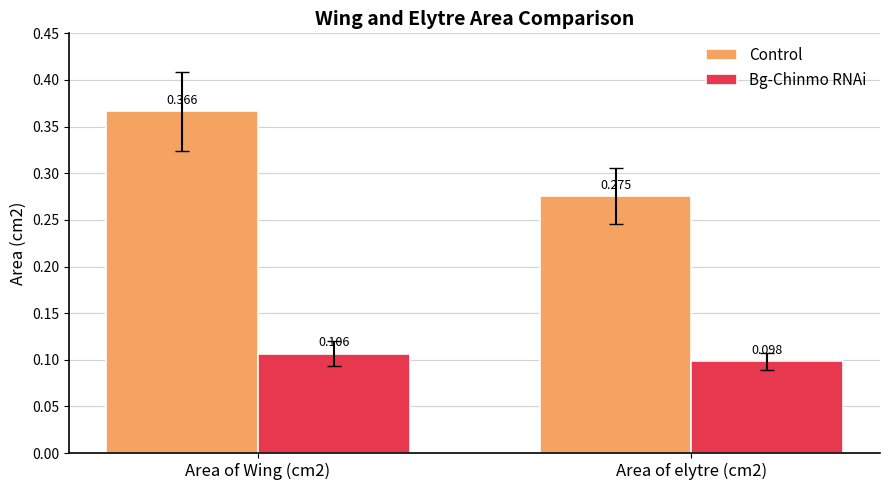

How many data points does each series have?

2